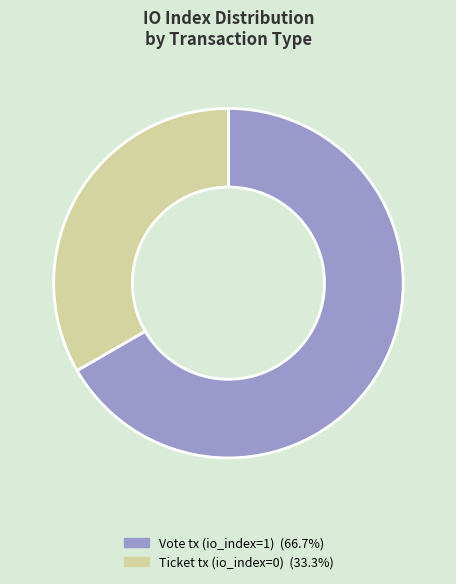

Does any single category account for the majority?

Yes